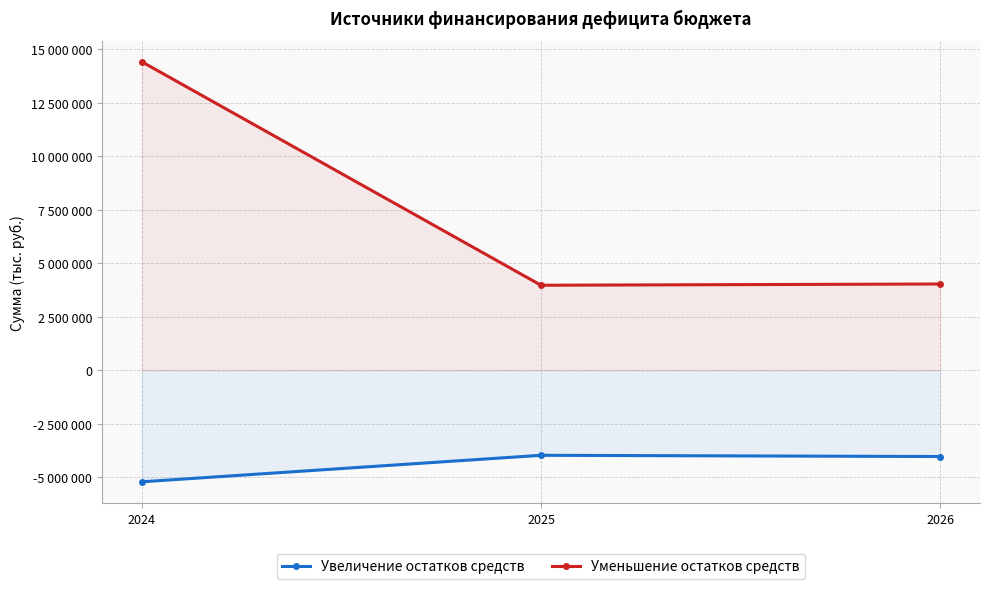

List the series in order of their peak value, lowest first.

Увеличение остатков средств, Уменьшение остатков средств